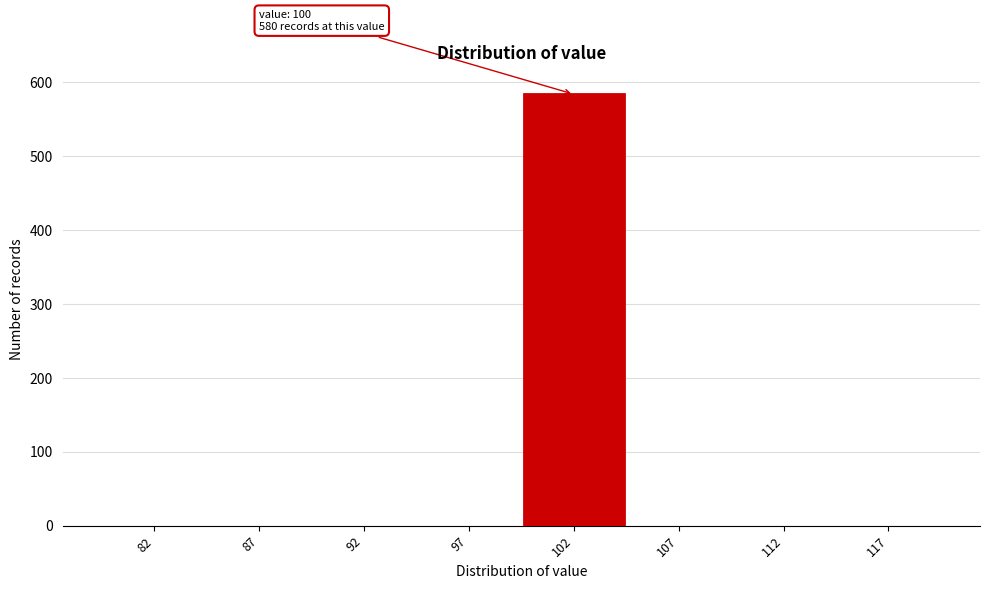

Reading left to right, extract all data points from this chart.

82=0	87=0	92=0	97=0	102=584	107=0	112=0	117=0